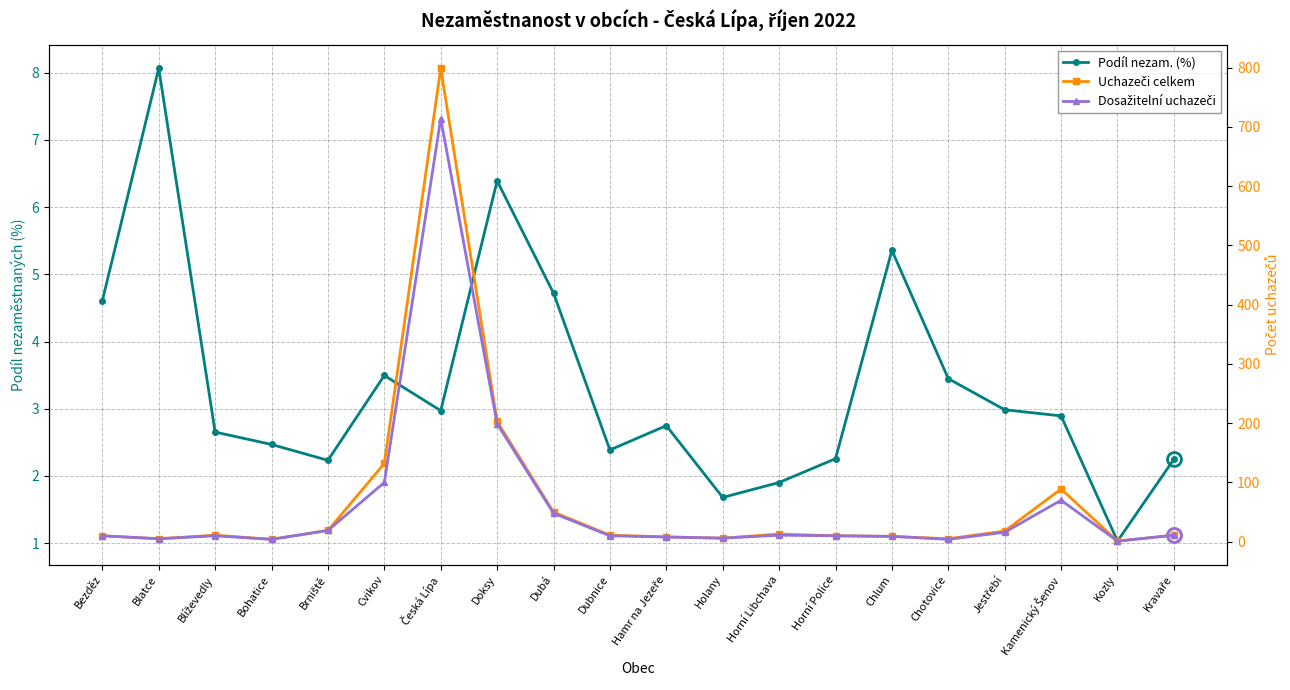

At which category does Dosažitelní uchazeči reach its first local peak?

Blíževedly